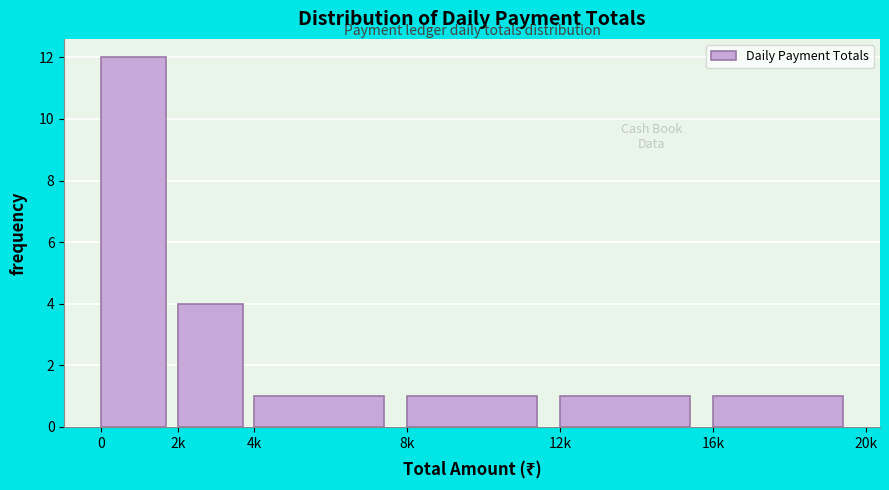

Reading left to right, transcribe all the data shown in this chart.

0=12	2k=4	4k=1	8k=1	12k=1	16k=1